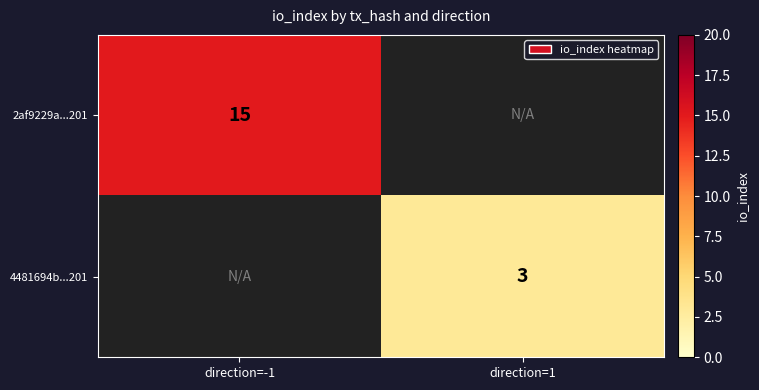

How many distinct data groups are displayed?

2